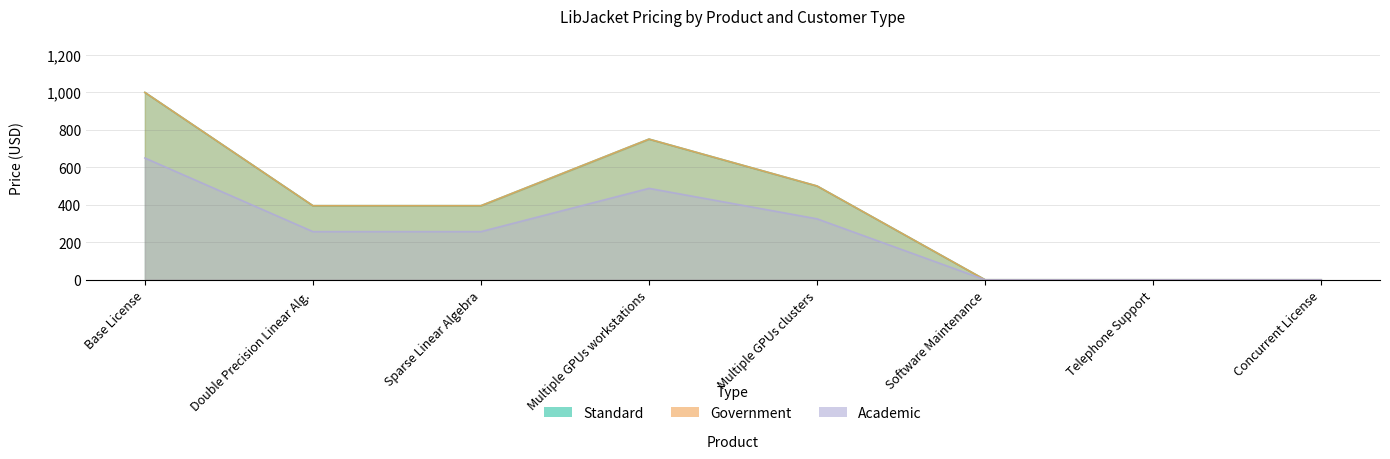

True or false: Academic and Government intersect in this chart.

False